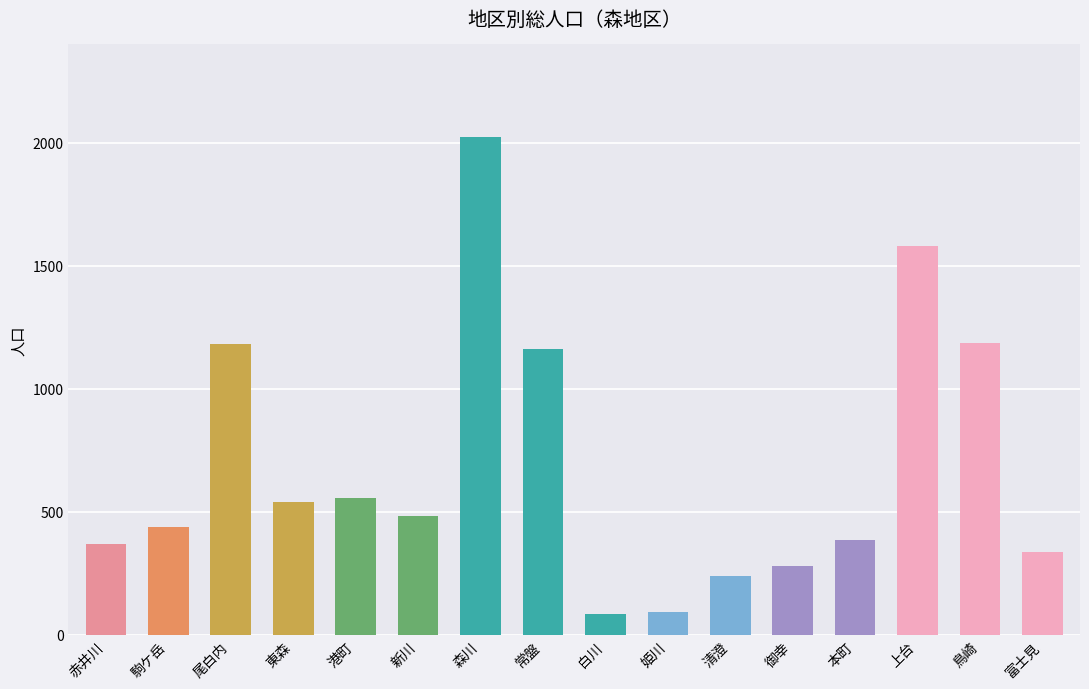

At which category does the chart reach its peak across all series?

森川